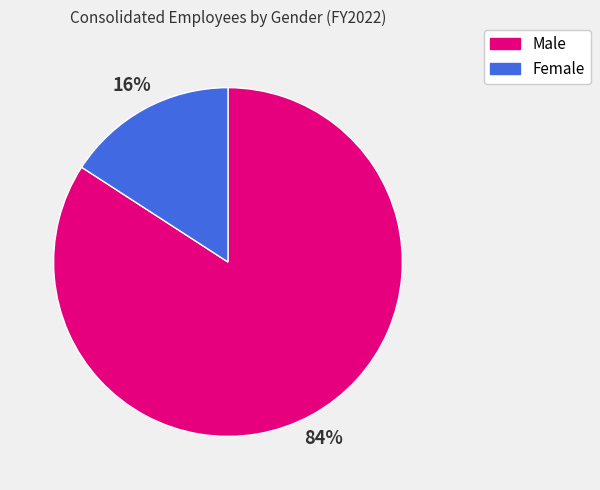

To the nearest percent, what portion does Male represent?

84%